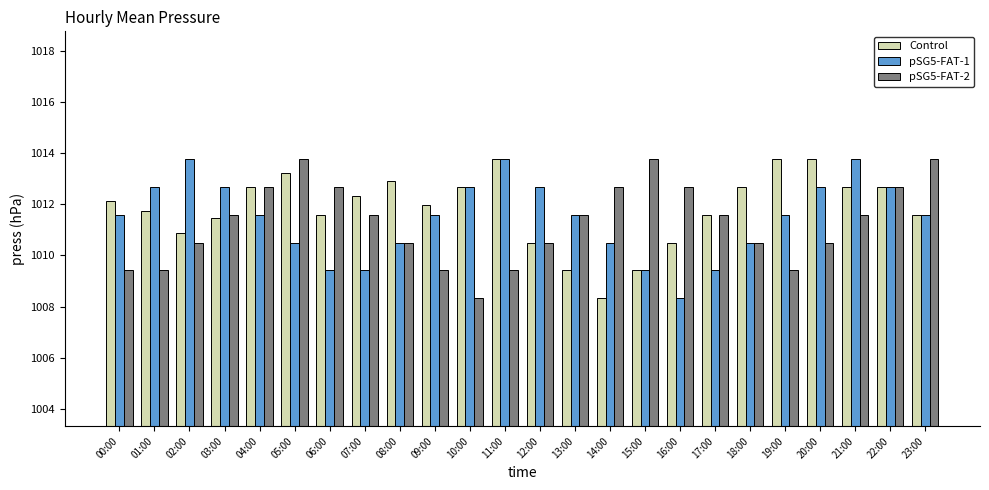

What are all the series names shown in the legend?

Control, pSG5-FAT-1, pSG5-FAT-2